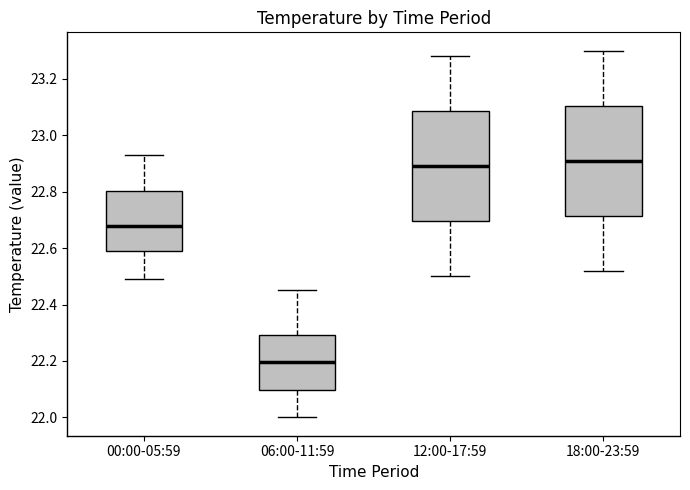

Reading left to right, read every box against the y-axis: the position of its median line, the range the box covers, and the ends of its whiskers. The values are not printed on the chart, so give them approximately, as read against the axis.

00:00-05:59: median 22.68, box 22.60 to 22.80, whiskers 22.50 to 22.94
06:00-11:59: median 22.20, box 22.10 to 22.30, whiskers 22.00 to 22.46
12:00-17:59: median 22.90, box 22.70 to 23.08, whiskers 22.50 to 23.28
18:00-23:59: median 22.92, box 22.72 to 23.10, whiskers 22.52 to 23.30